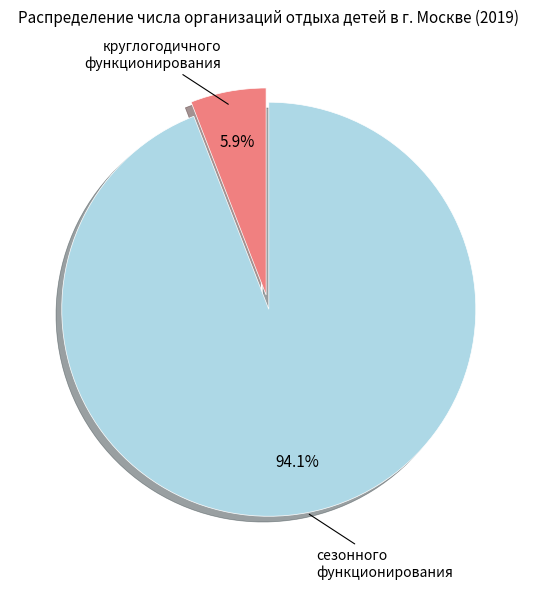

Count the number of slices in the pie.

2